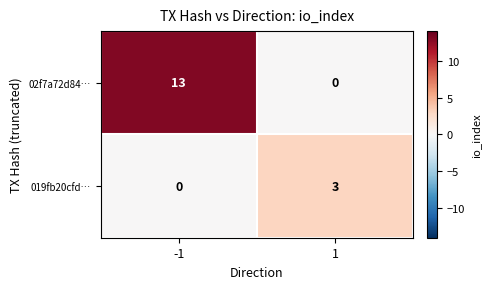

How many data points in 02f7a72d84… are less than 13?

1